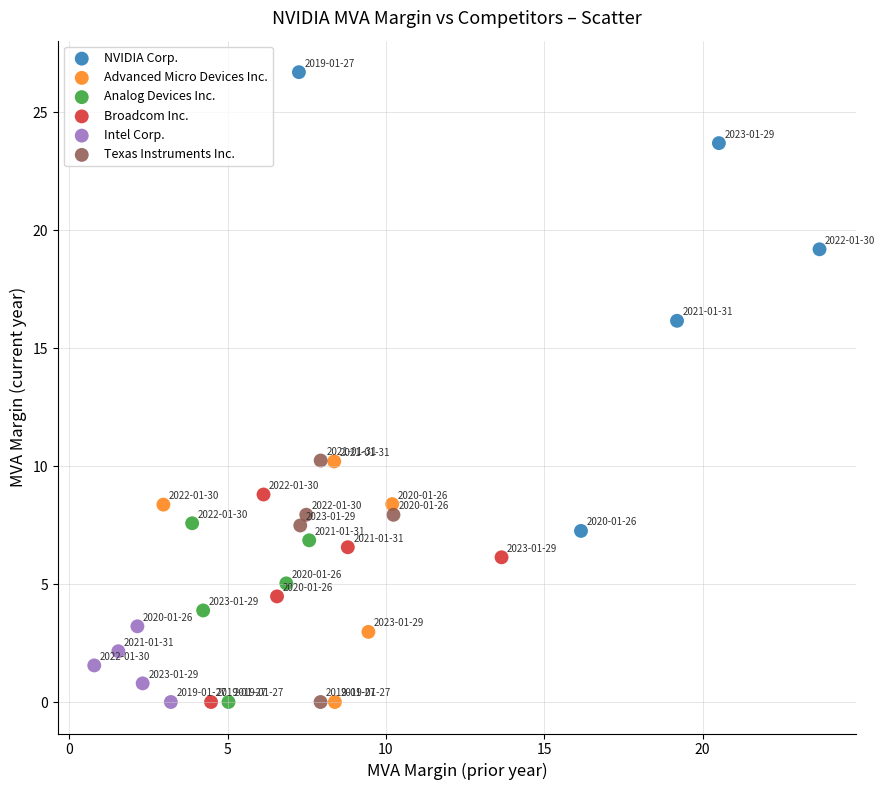

What are all the series names shown in the legend?

NVIDIA Corp., Advanced Micro Devices Inc., Analog Devices Inc., Broadcom Inc., Intel Corp., Texas Instruments Inc.